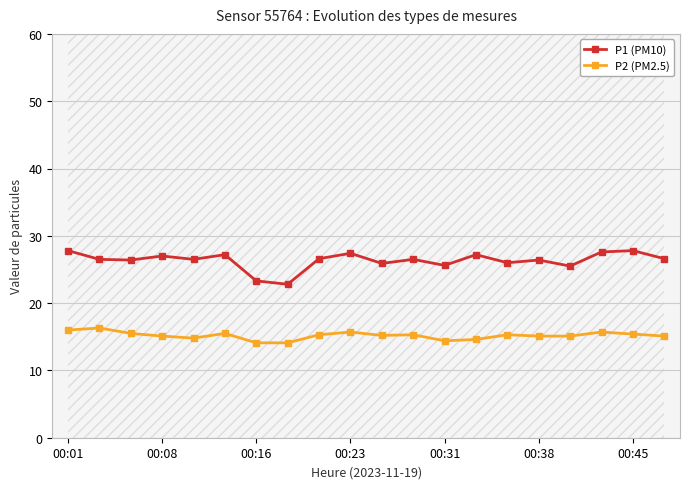

True or false: P1 (PM10) and P2 (PM2.5) cross at least once.

False